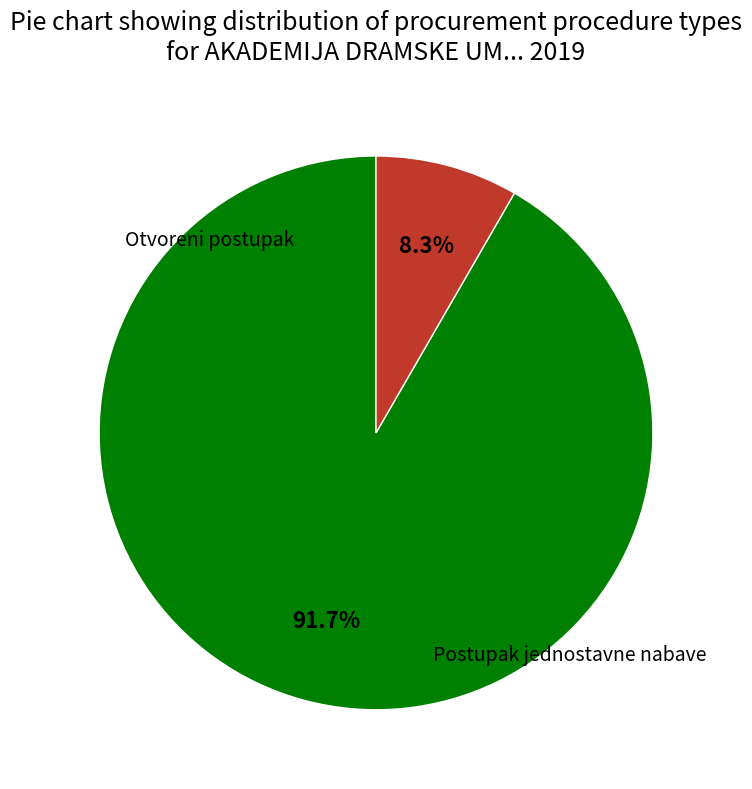

True or false: Otvoreni postupak accounts for 8% of the total.

True